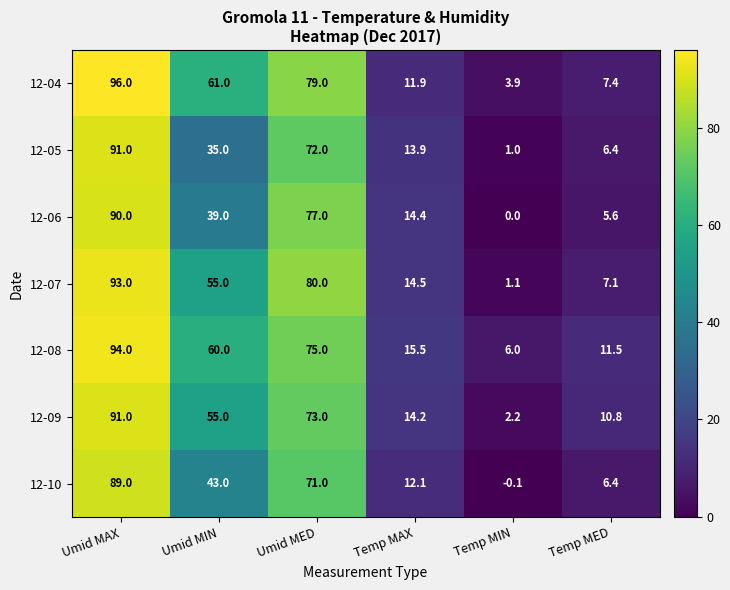

At how many categories does at least one series exceed 25?

3